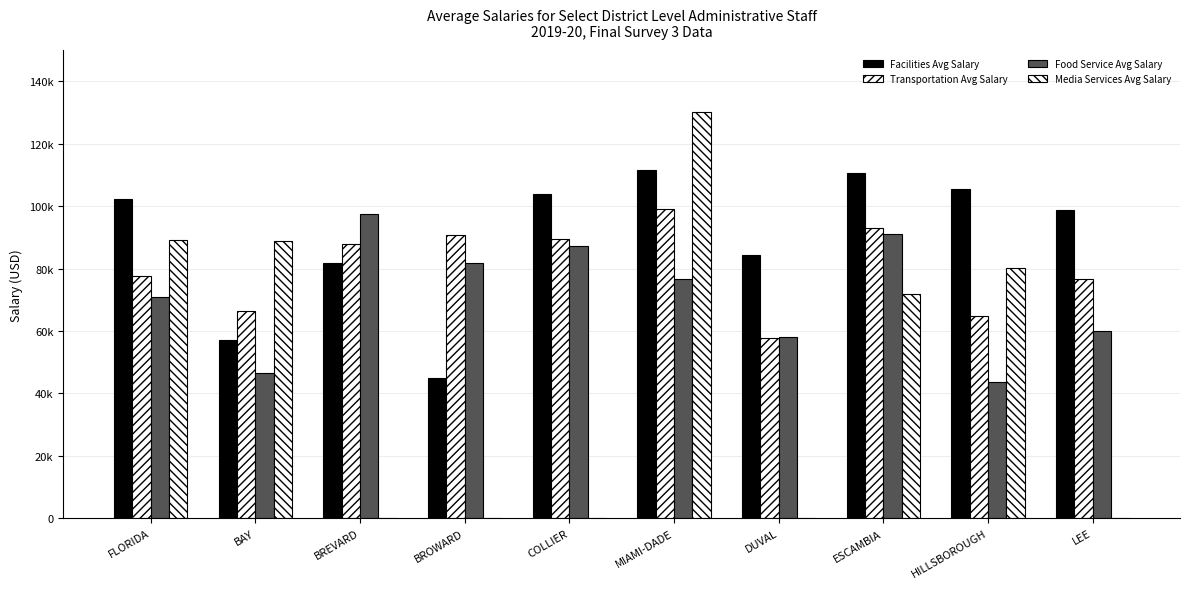

Are the bars horizontal?

No